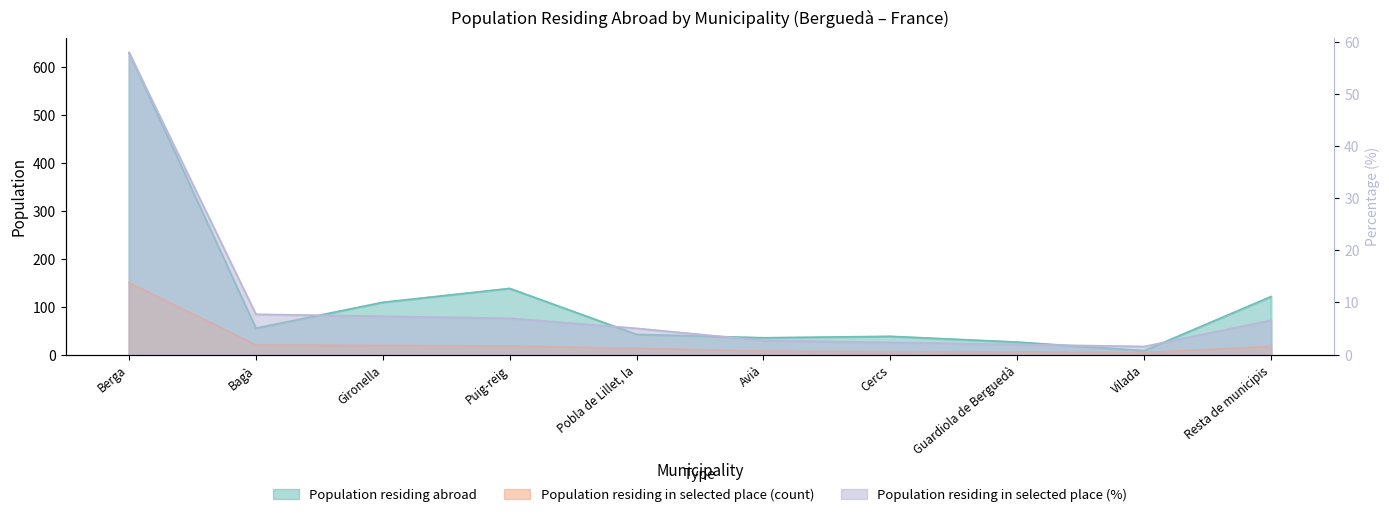

True or false: Population residing in selected place (count) has more than 0 interior local peaks.

False